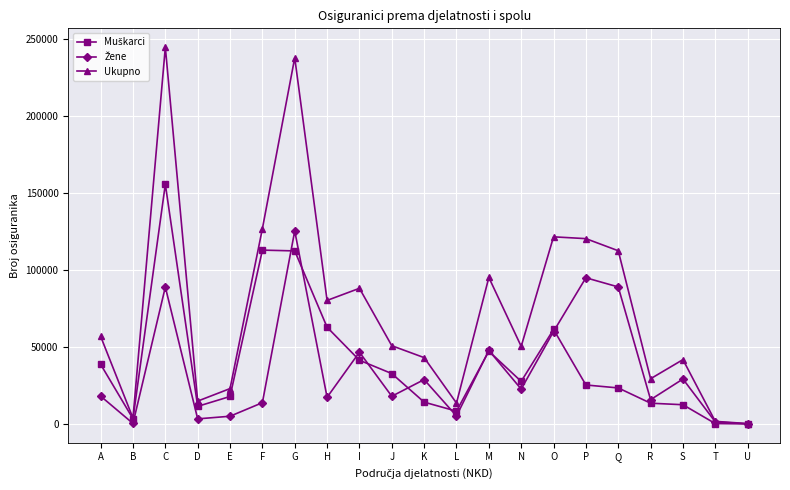

True or false: Ukupno has more than 0 points higher than both neighbors.

True